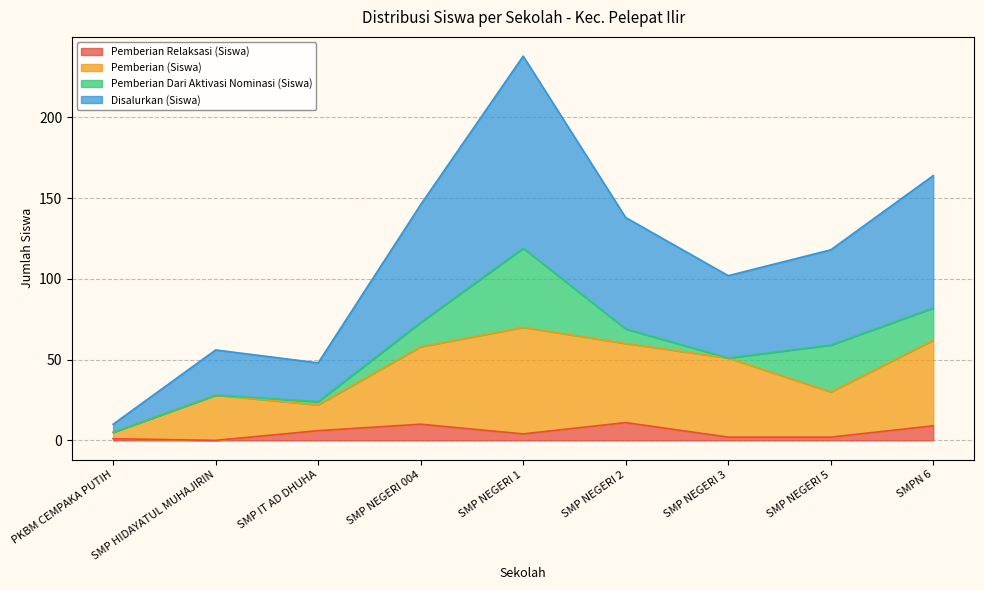

What is the average value of the Pemberian Relaksasi (Siswa) series?

5